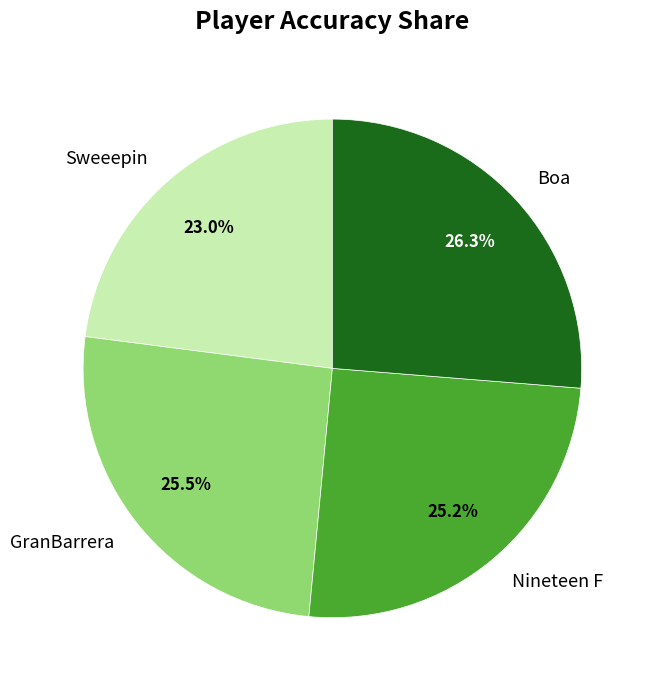

Does Nineteen F account for over 50% of the chart?

No